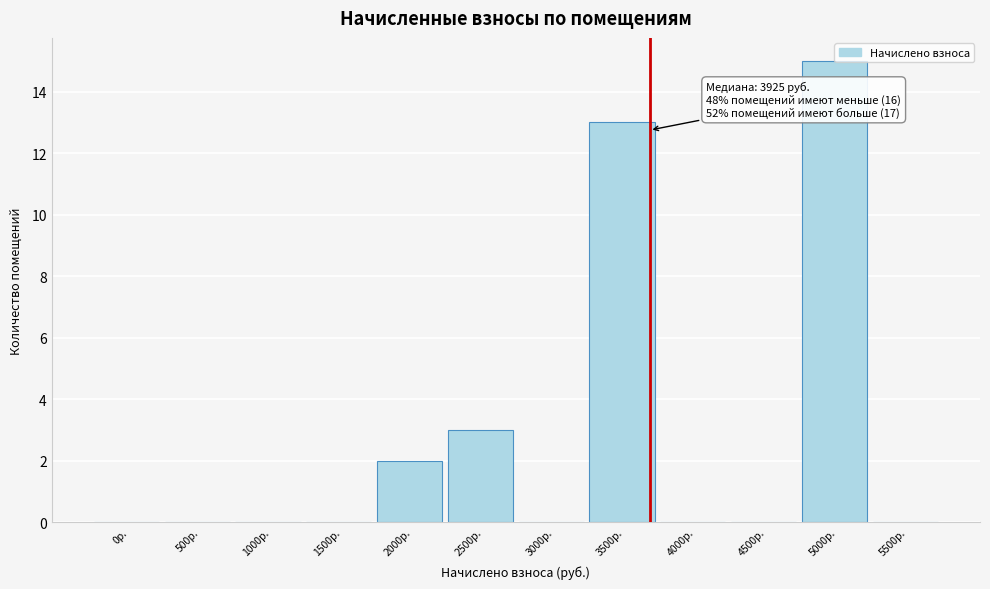

What is the change in value from 3000р. to 5000р.?

+15